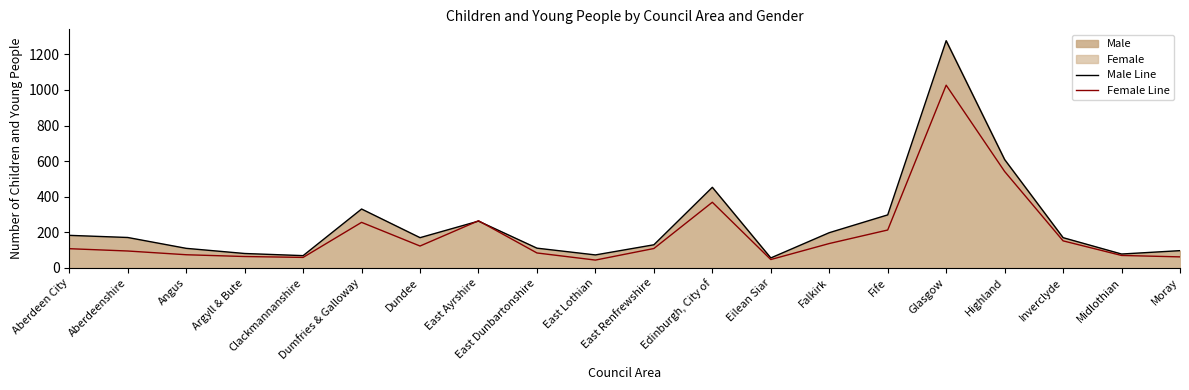

At how many categories does at least one series exceed 194?

7